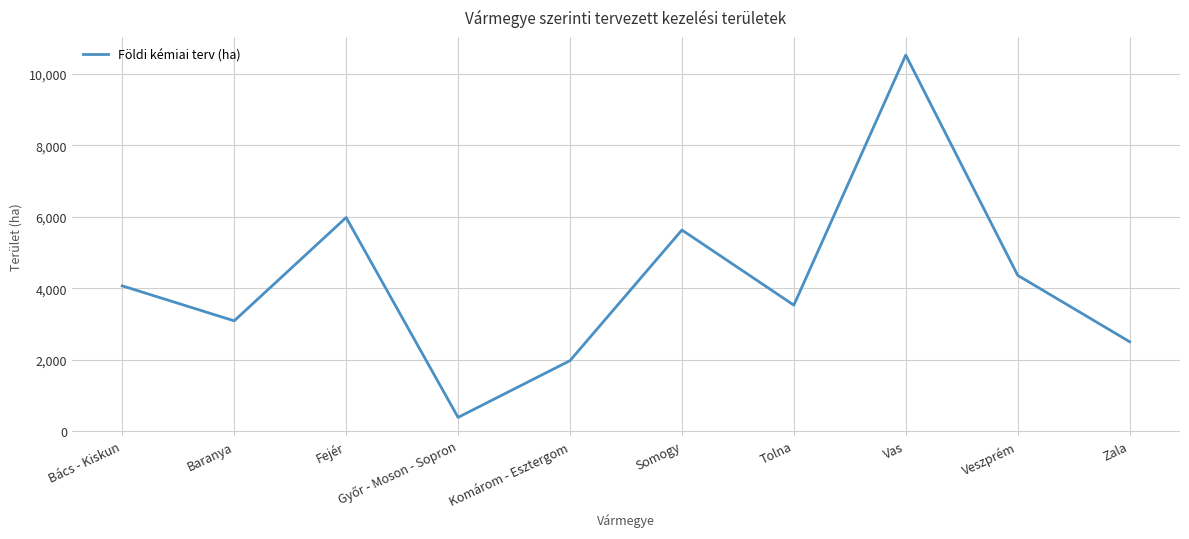

What is the smallest value displayed?

380